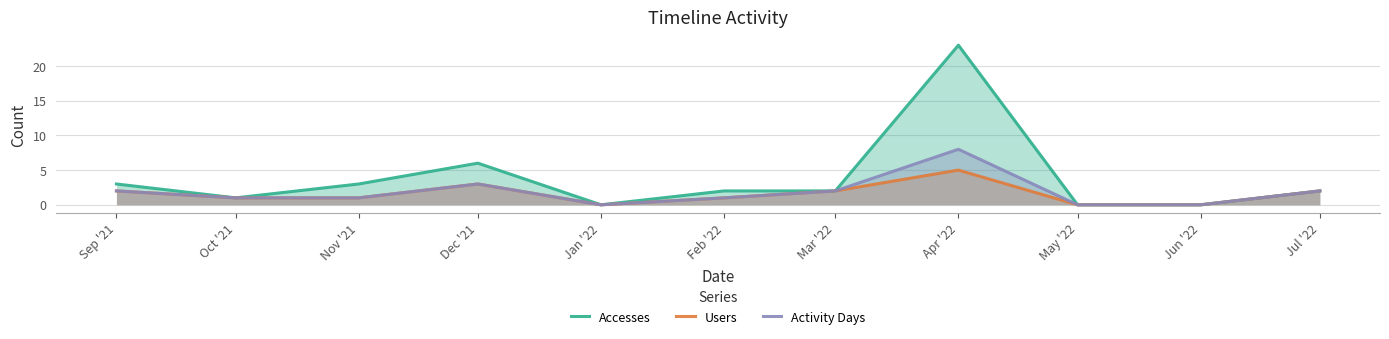

Which has a higher value, Jun '22 or Dec '21?

Dec '21